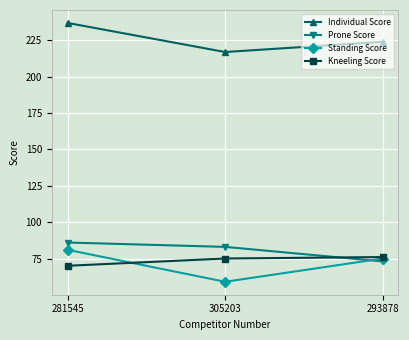

The value of Prone Score at 305203 is 83. True or false?

True